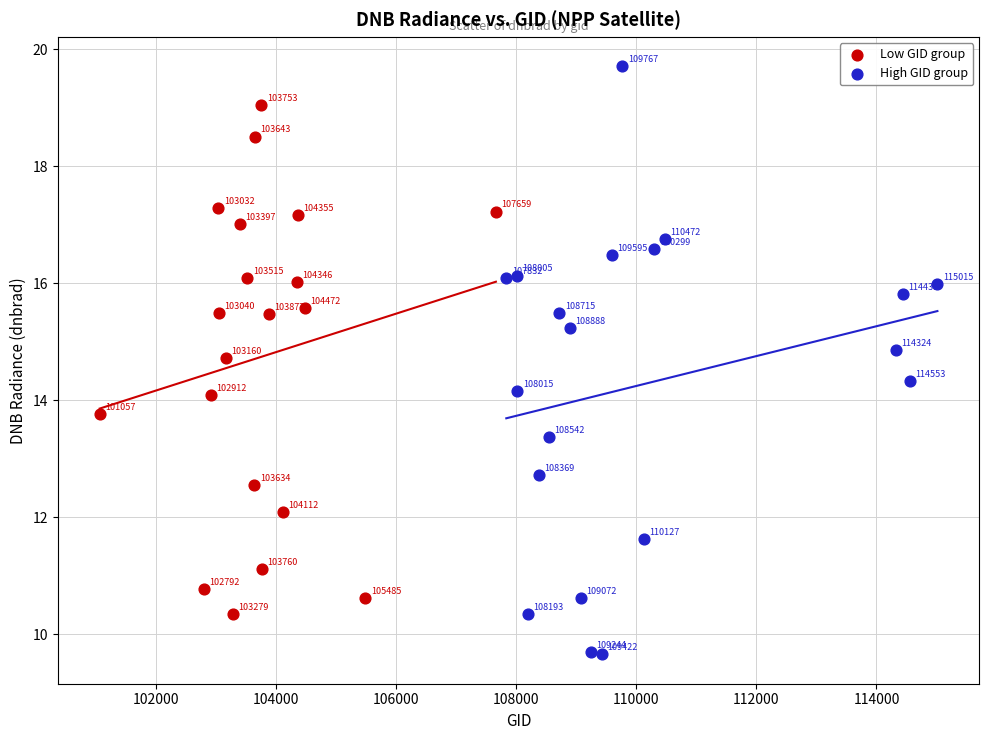

Which series has the largest Y range (max minus min)?

High GID group